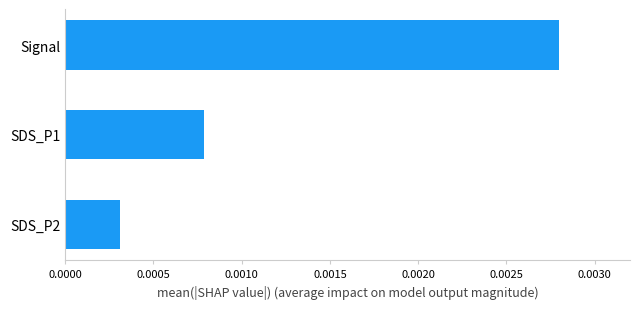

Which has a higher value, SDS_P1 or Signal?

Signal